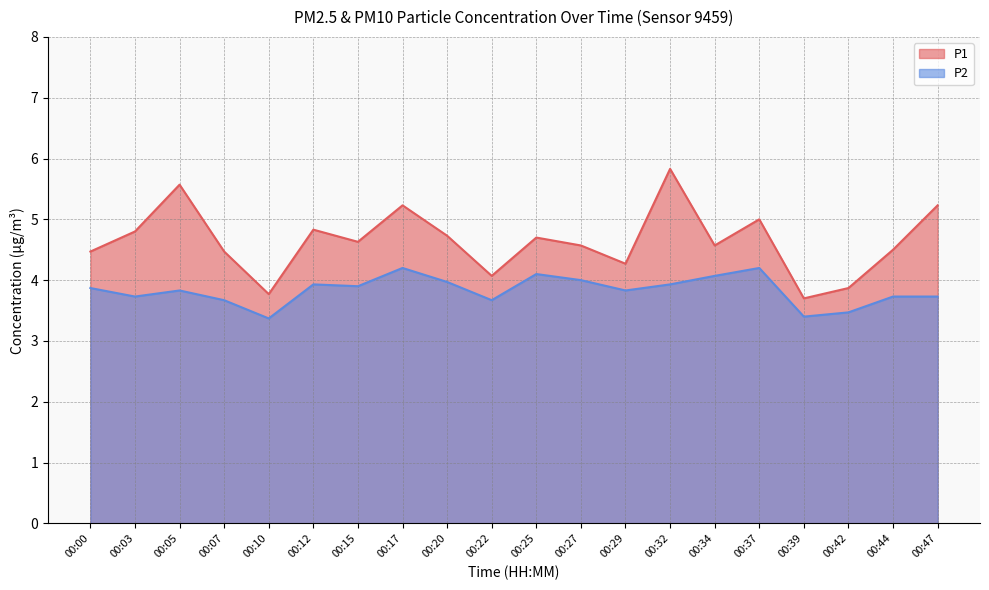

What is the difference between the P2 values at 00:10 and 00:29?

0.5